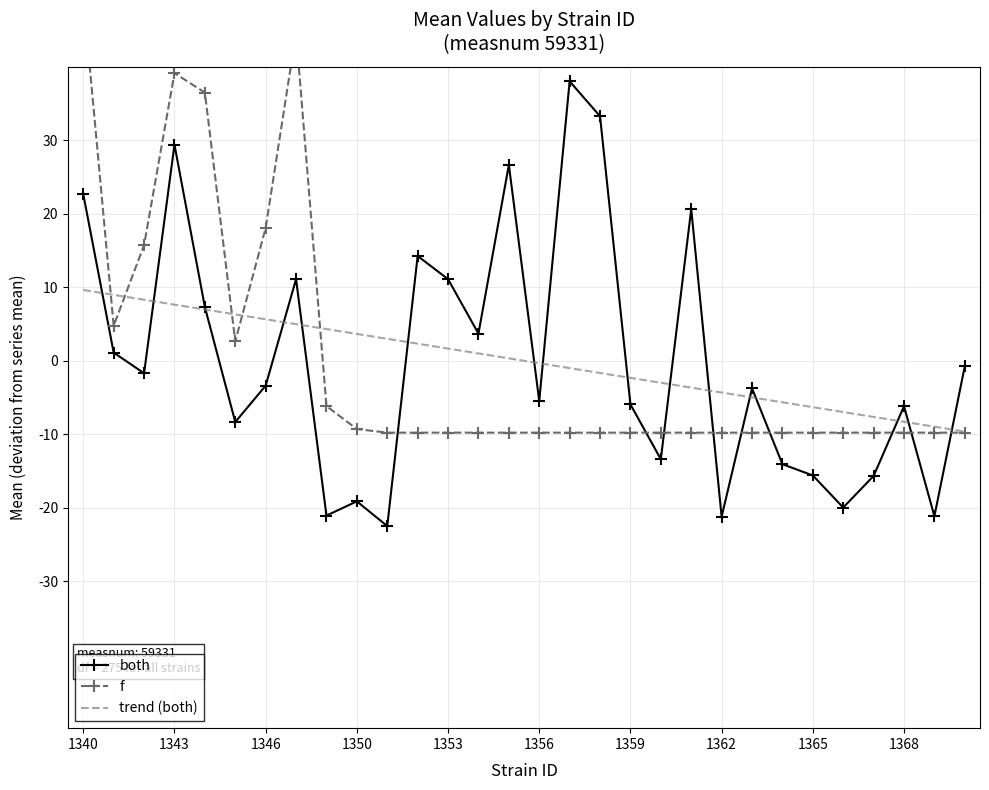

True or false: both has more than 2 interior local peaks.

True